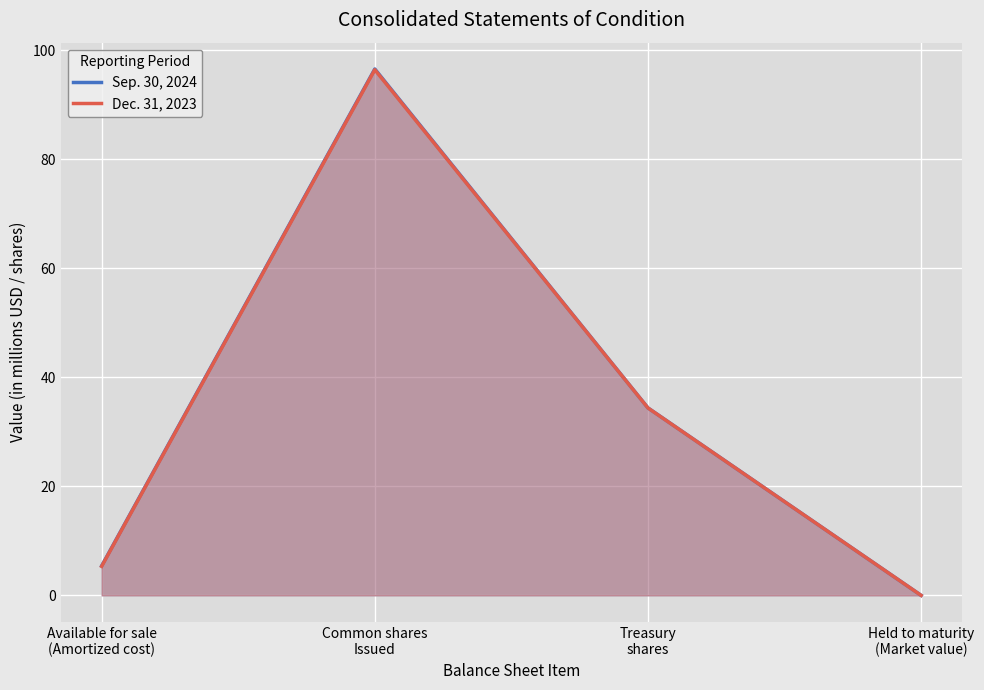

In Dec. 31, 2023, how many points are higher than both neighbors (excluding endpoints)?

1